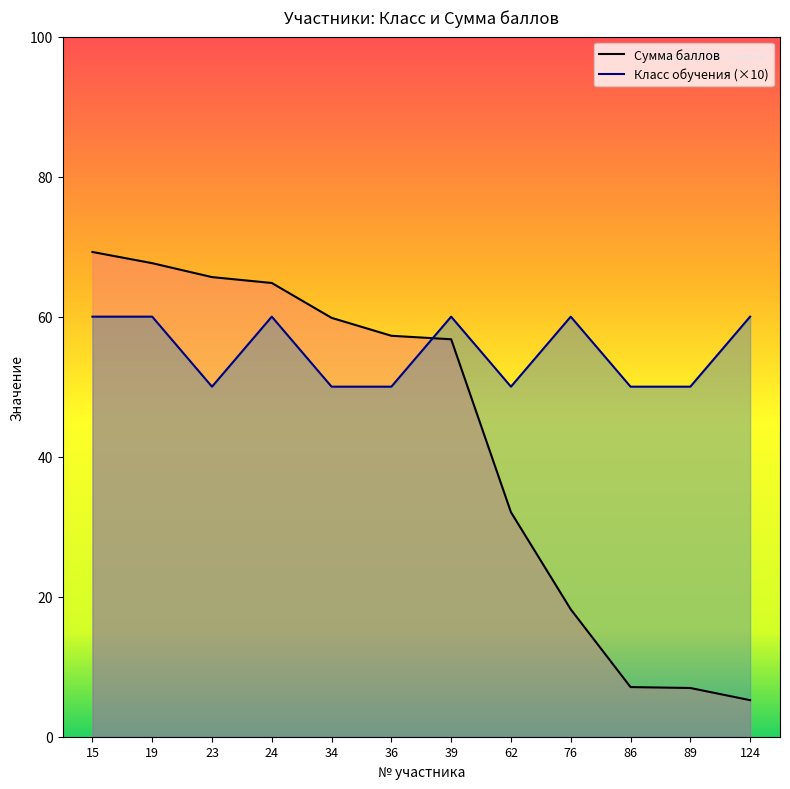

How many interior local valleys does the Класс обучения series have?

2